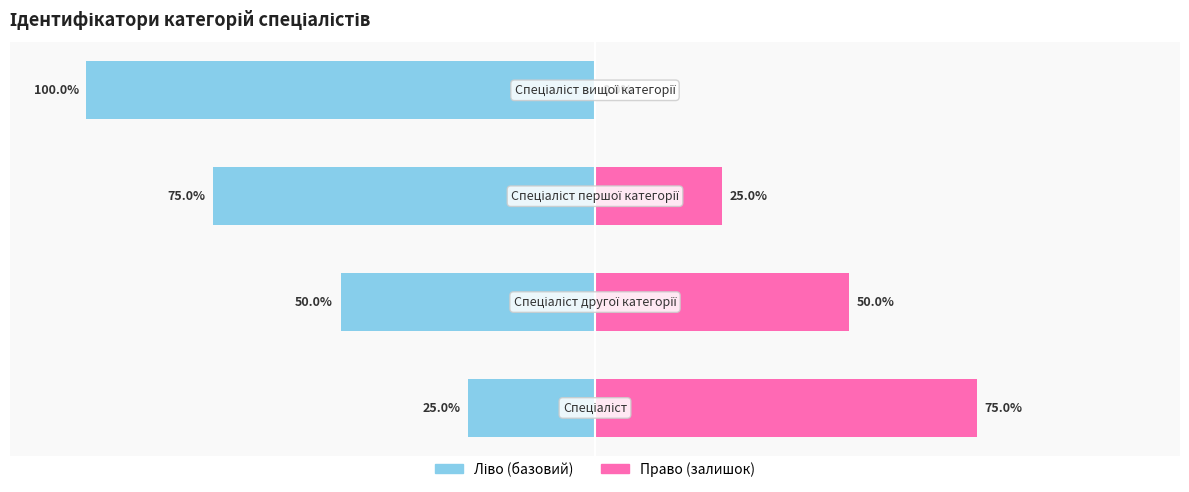

How many bars are there in each group?

2